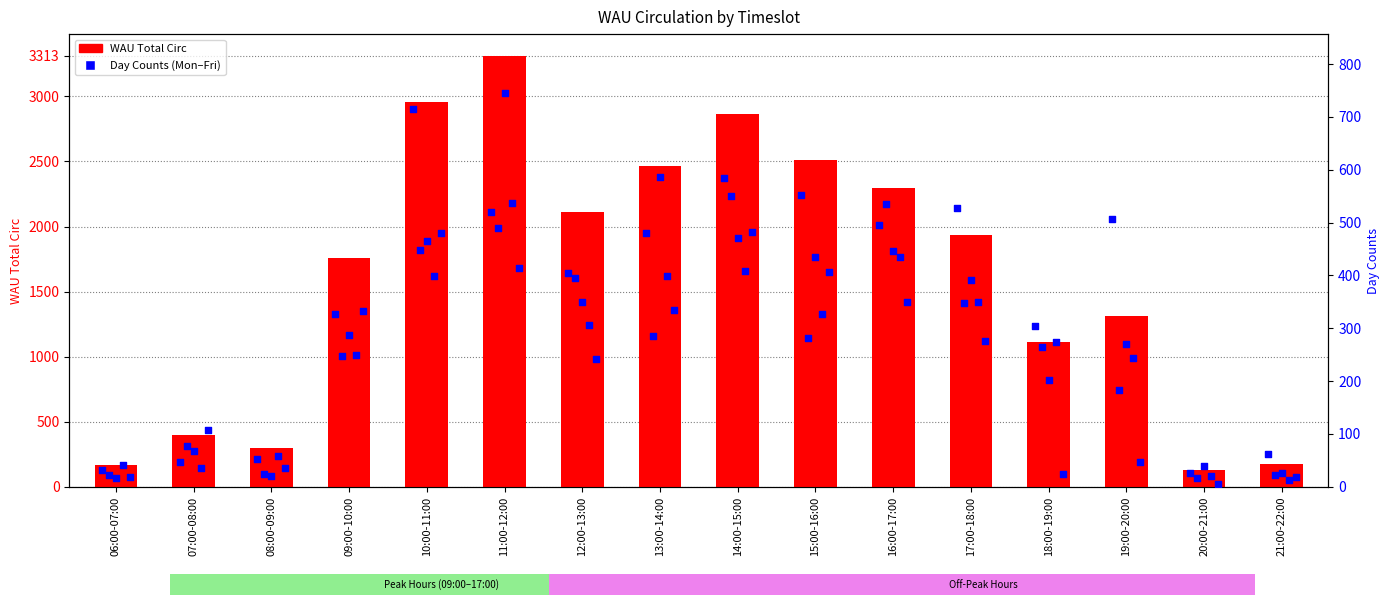

Which series has the largest Y range (max minus min)?

WAU Total Circ